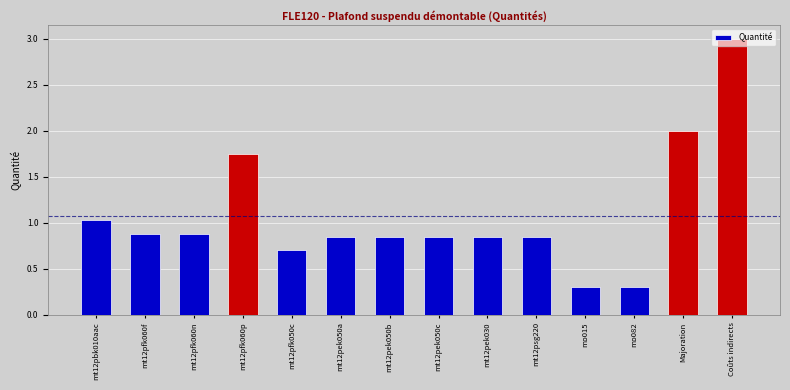

What is the label of the 1st bar from the right?

Coûts indirects